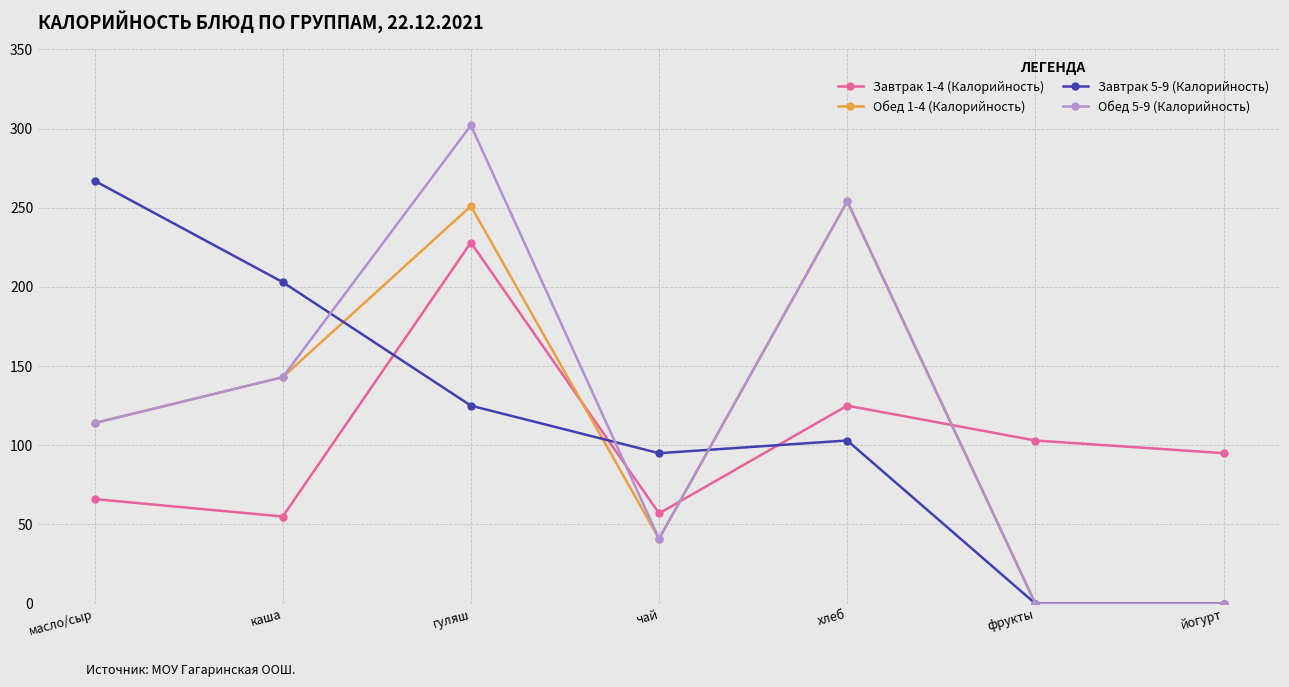

Count the Завтрак 5-9 (Калорийность) values in the range 0 to 203.

6